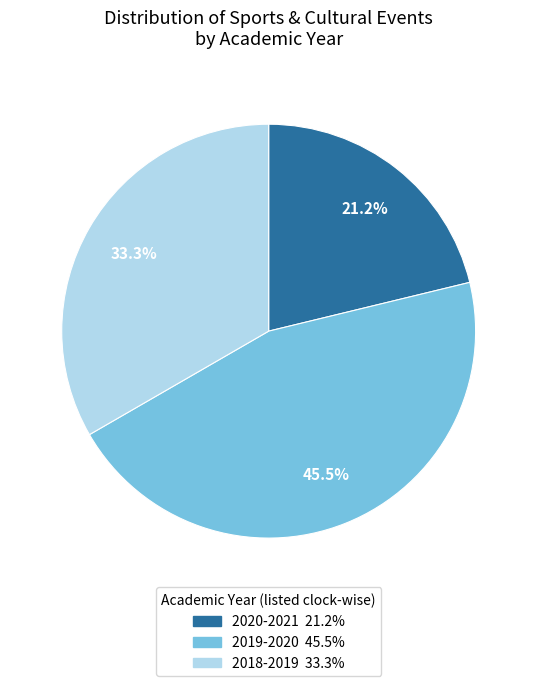

Which slice is the smallest?

2020-2021